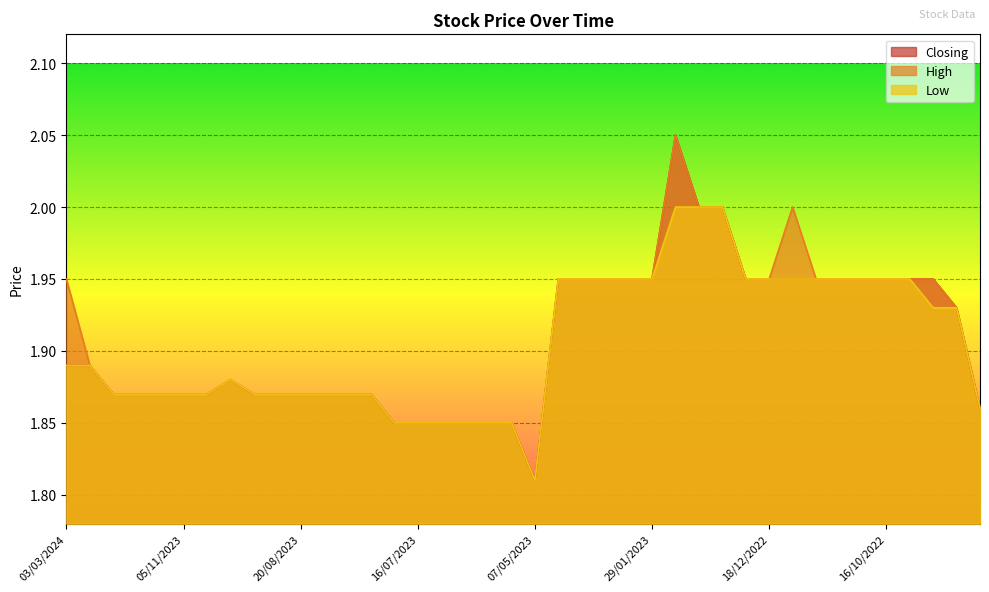

At which label does High reach its peak?

22/01/2023